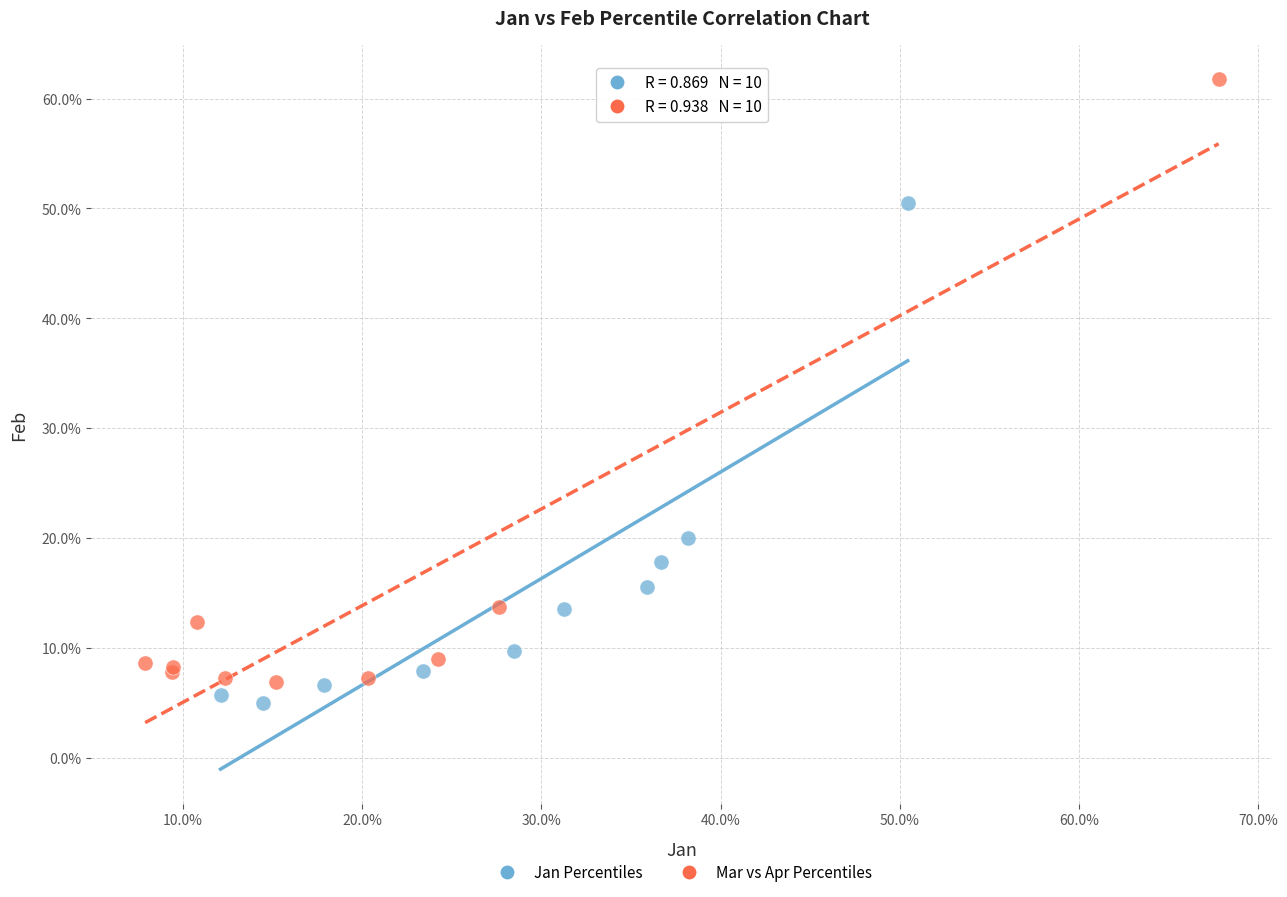

Which series reaches the minimum Y coordinate?

Jan Percentiles